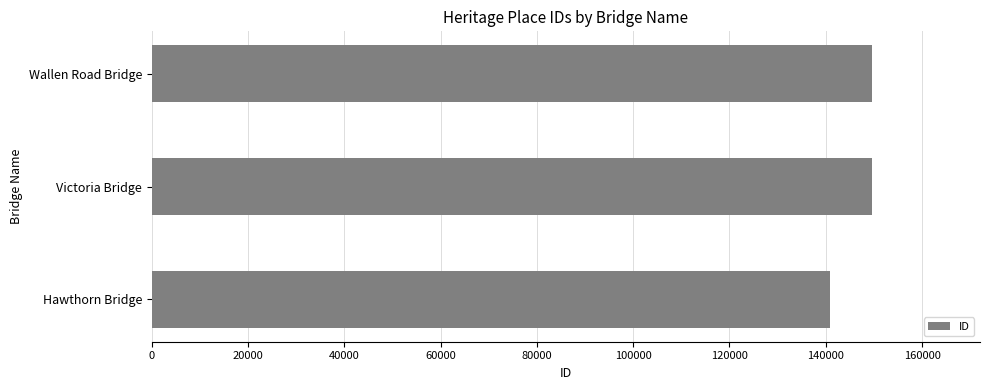

Is it true that the value at Hawthorn Bridge is 140933?

True